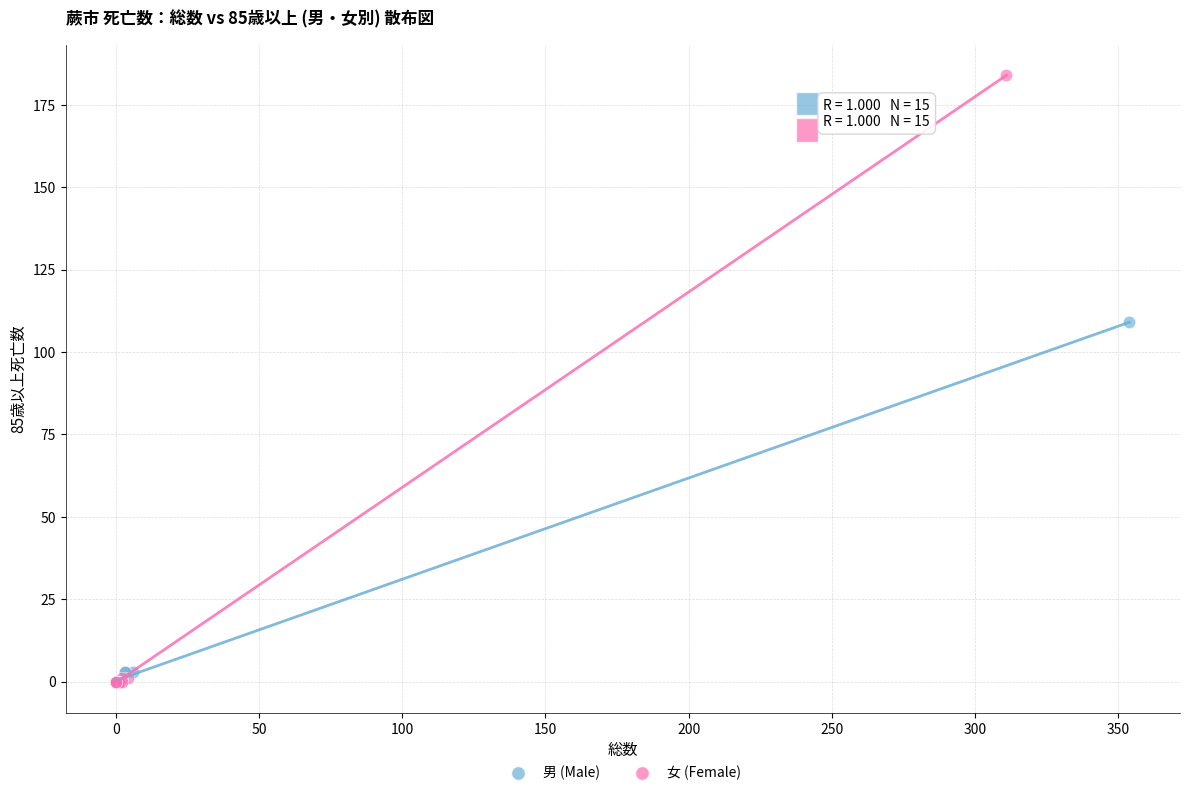

Which series has the widest spread of Y values?

女 (Female)